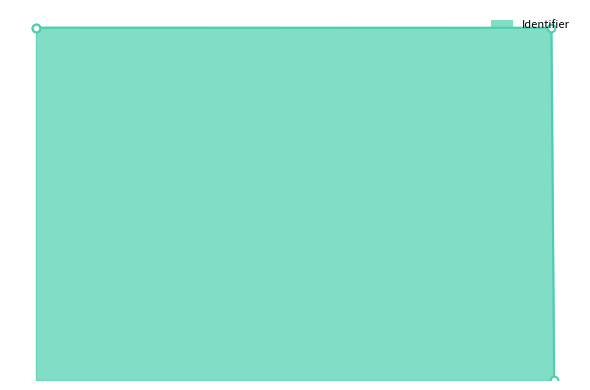

What is the change in value from 2021-09-21 18:49:56 to 2021-09-21 05:50:49?

+4